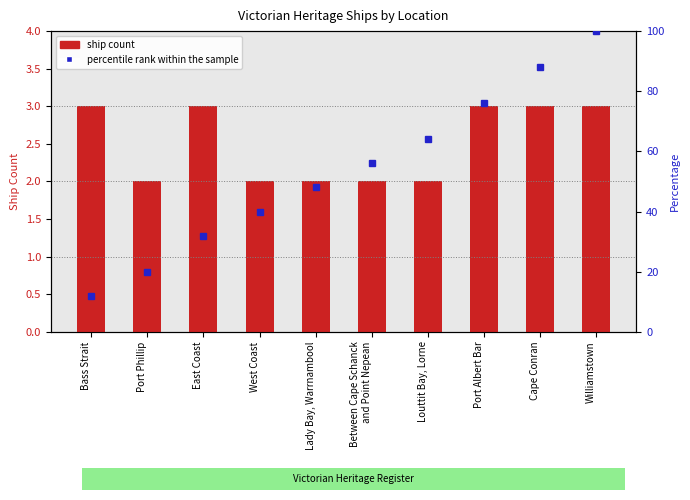

At which category is the sum across all series the highest?

Williamstown